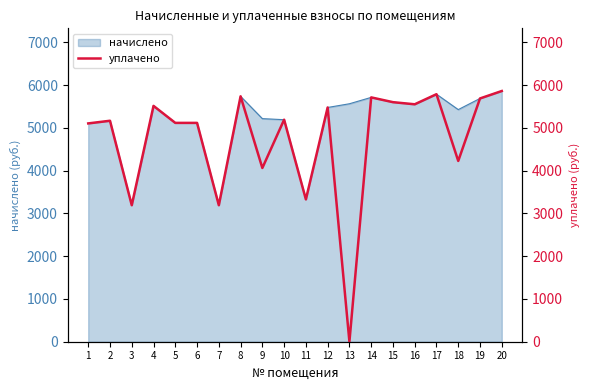

The value of начислено at 4 is 5514.5. True or false?

True